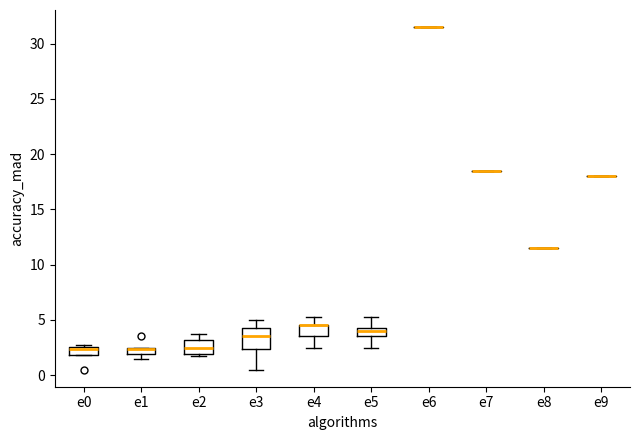

Comparing the boxes themselves (not the whiskers), which one is the tallest?

e3